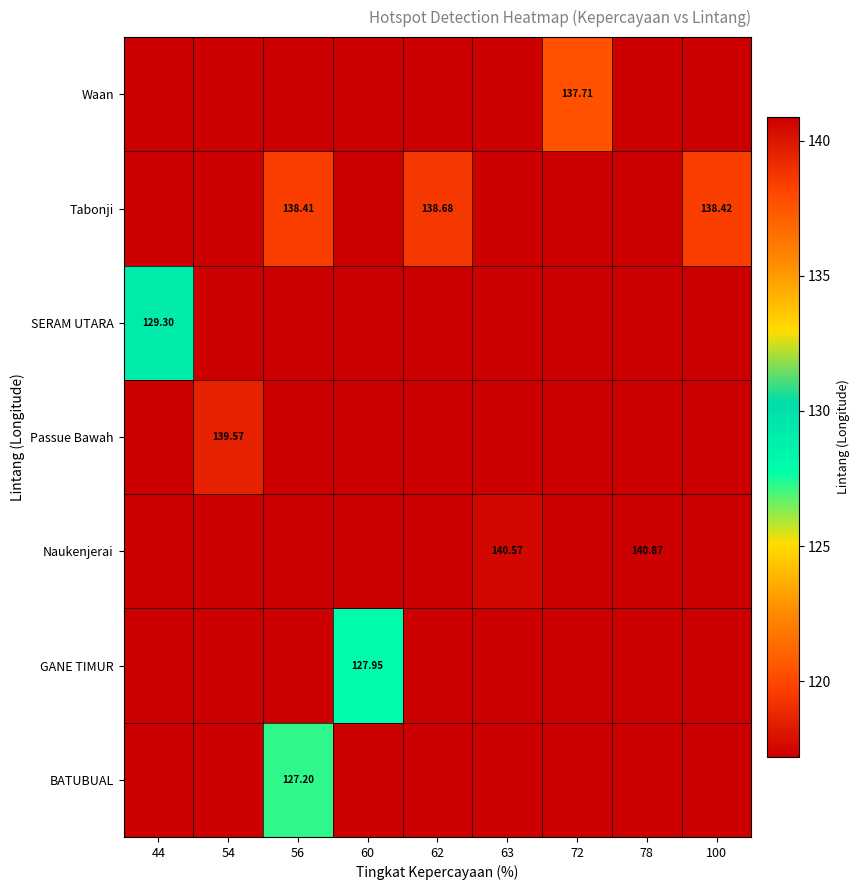

What is the sum of the Naukenjerai values at 63 and 78?

281.4